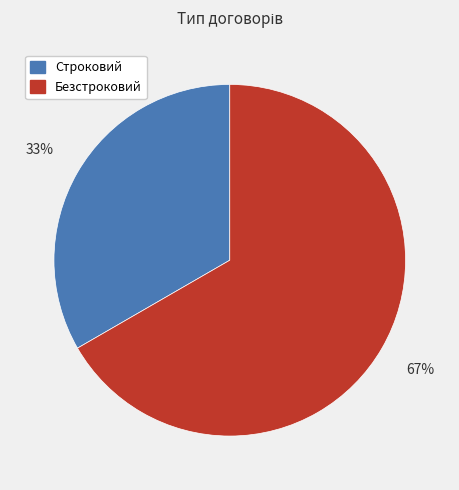

The Строковий slice represents 44% of the pie. True or false?

False